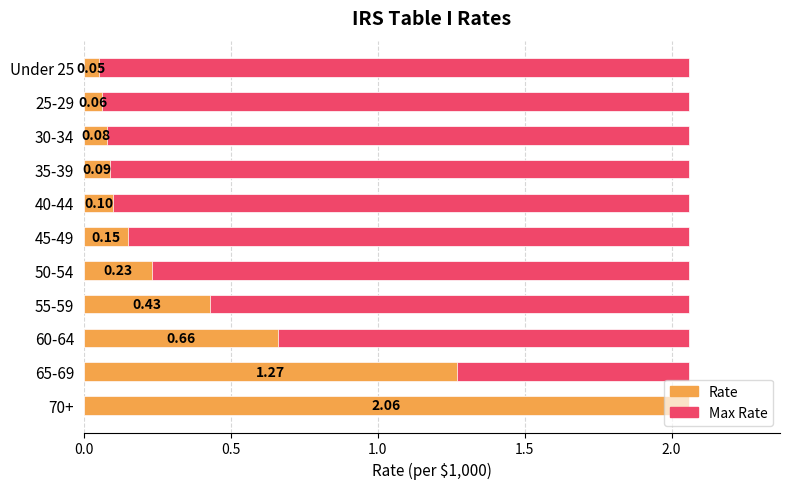

What is the maximum value shown in the chart?

2.1